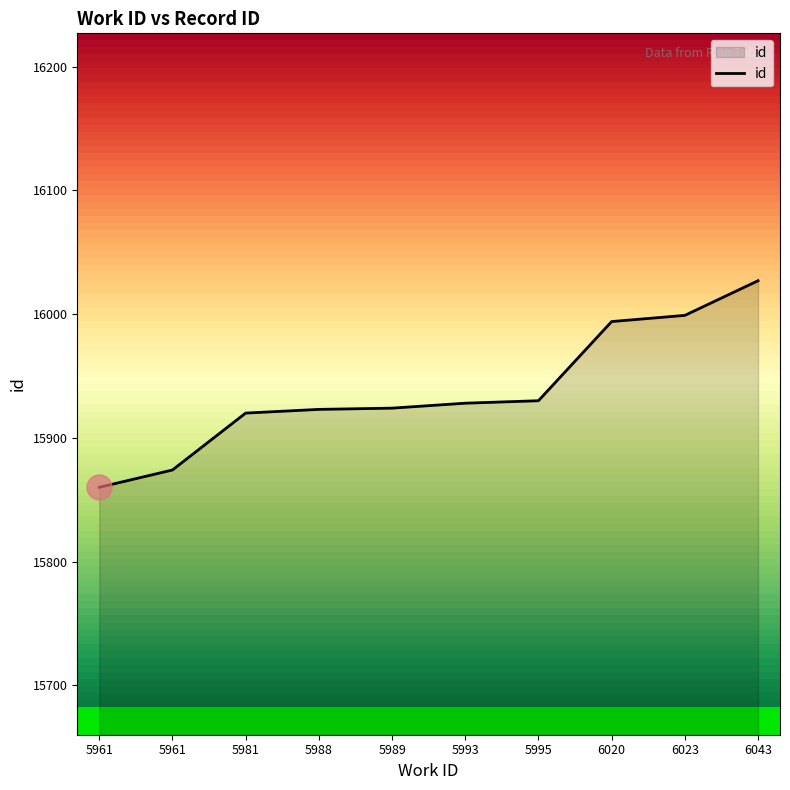

Rank the categories by value from highest to lowest.

6043, 6023, 6020, 5995, 5993, 5989, 5988, 5981, 5961, 5961